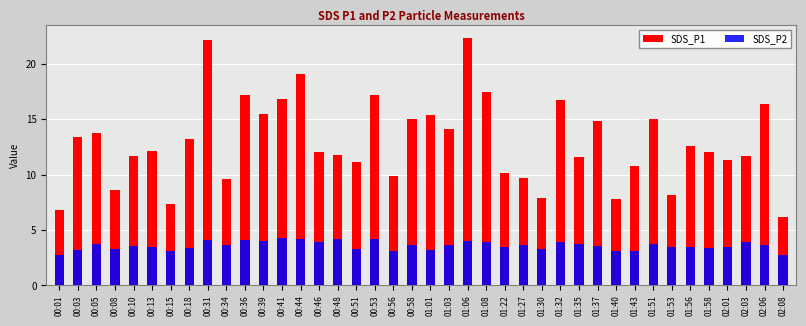

Reading right to left, what are all the values shown in this chart?

SDS_P1: 6.2	16.4	11.7	11.3	12.1	12.6	8.1	15.0	10.8	7.8	14.8	11.6	16.7	7.9	9.7	10.1	17.4	22.3	14.1	15.3	15.0	9.9	17.2	11.2	11.8	12.0	19.1	16.8	15.5	17.1	9.6	22.1	13.2	7.3	12.1	11.7	8.6	13.7	13.4	6.8
SDS_P2: 2.7	3.7	3.9	3.4	3.3	3.5	3.4	3.8	3.1	3.1	3.6	3.7	3.9	3.3	3.6	3.5	3.9	4.0	3.6	3.2	3.6	3.1	4.2	3.3	4.2	3.9	4.2	4.3	4.0	4.1	3.7	4.1	3.4	3.1	3.5	3.6	3.3	3.7	3.2	2.7